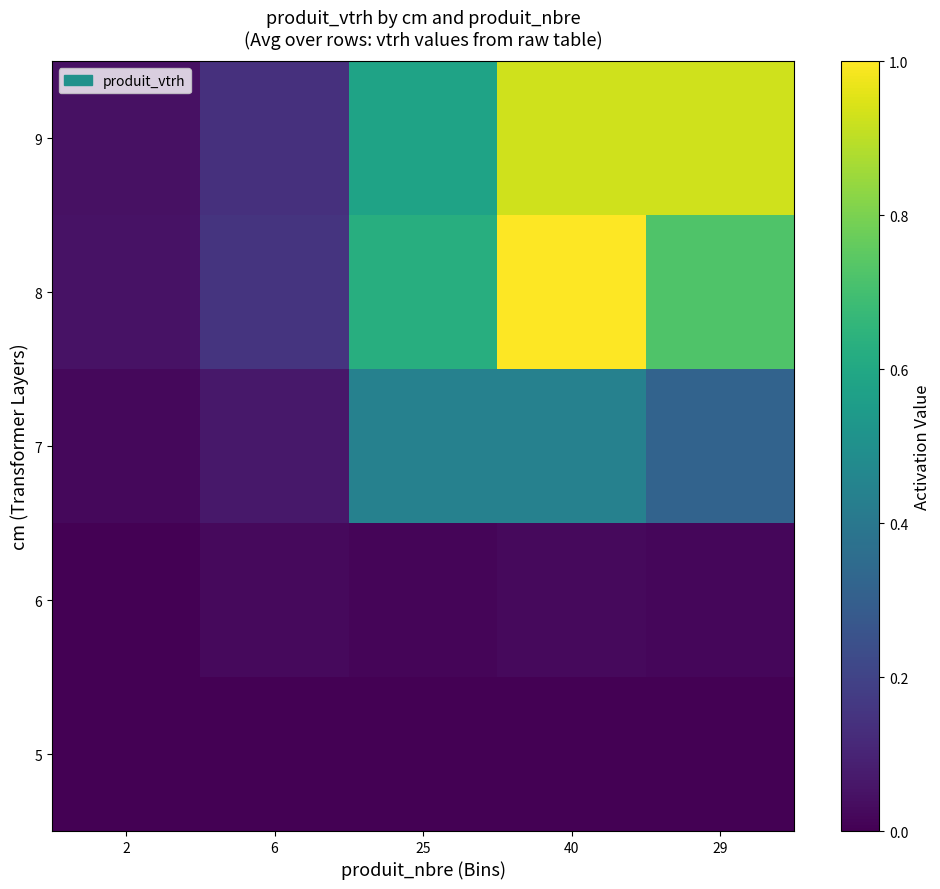

At which category is the sum across all series the highest?

40